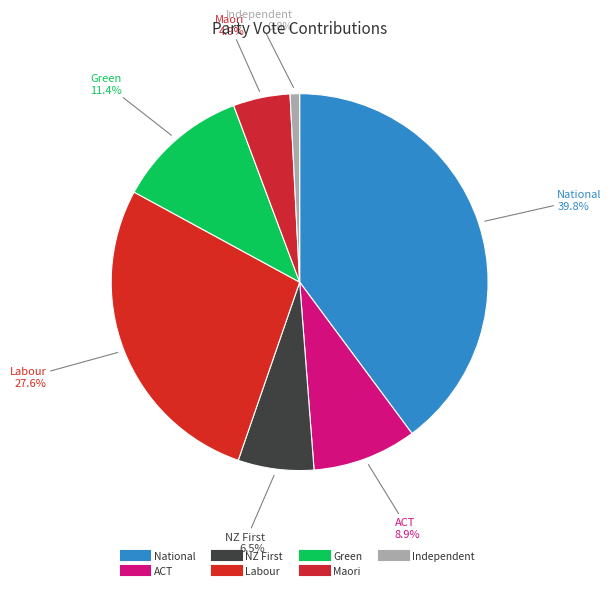

Which slice is the largest?

National